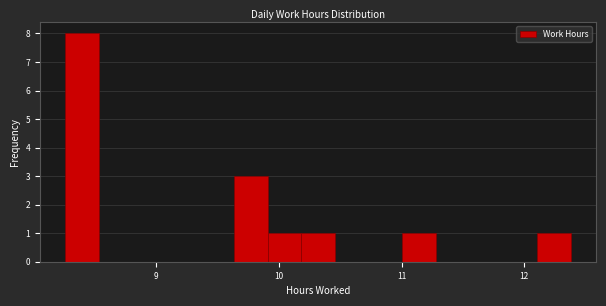

Around what value on the x-axis is the tallest bar? Give the approximate position of its centre, as read against the axis.

8.4